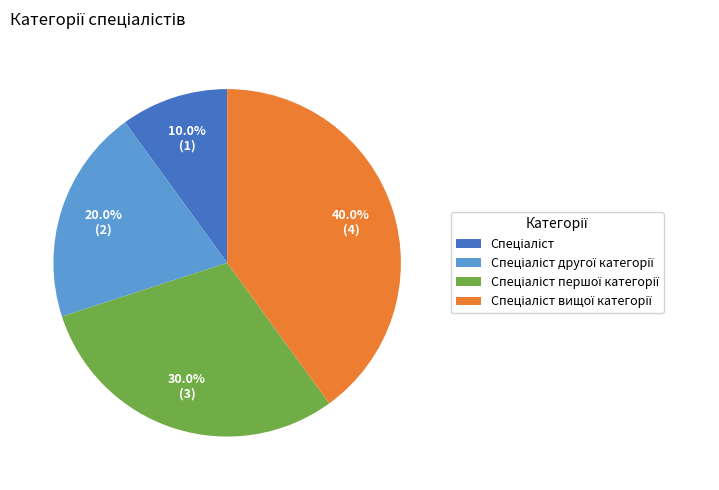

Is there any slice that represents more than half of the pie?

No